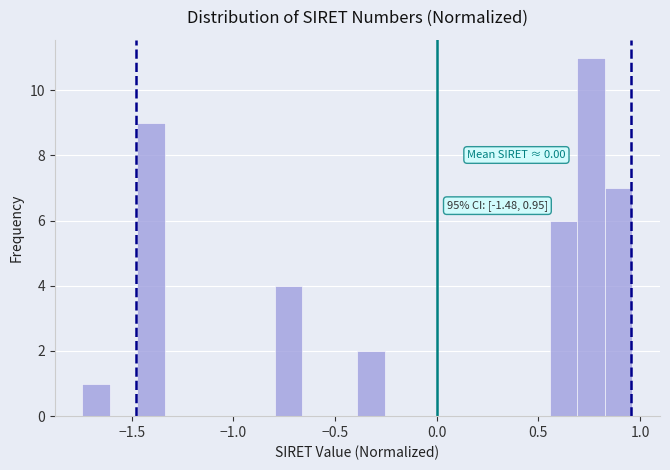

Around what value on the x-axis is the tallest bar? Give the approximate position of its centre, as read against the axis.

0.75